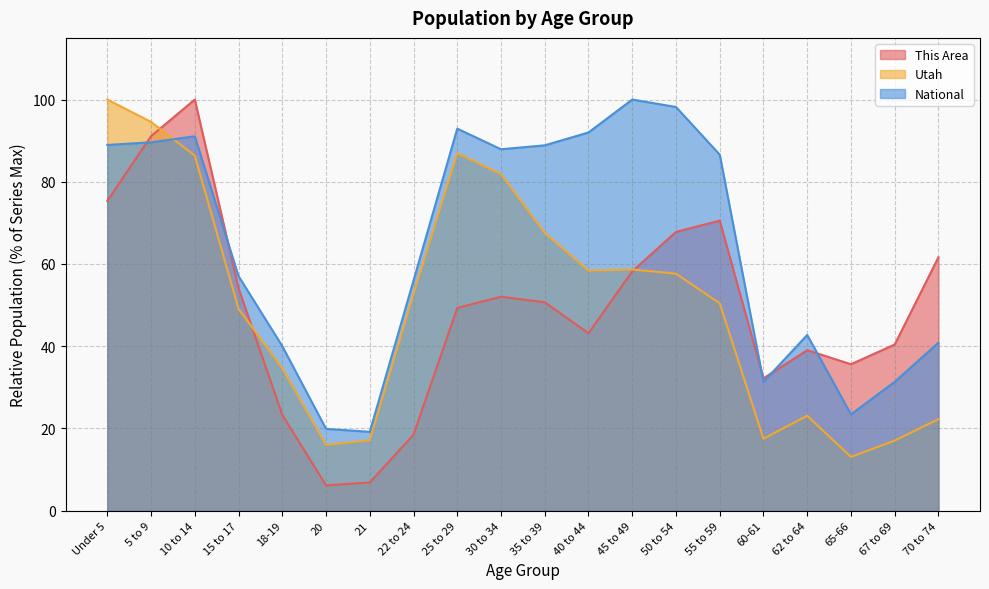

What is the total value across all series at 21?

43.1